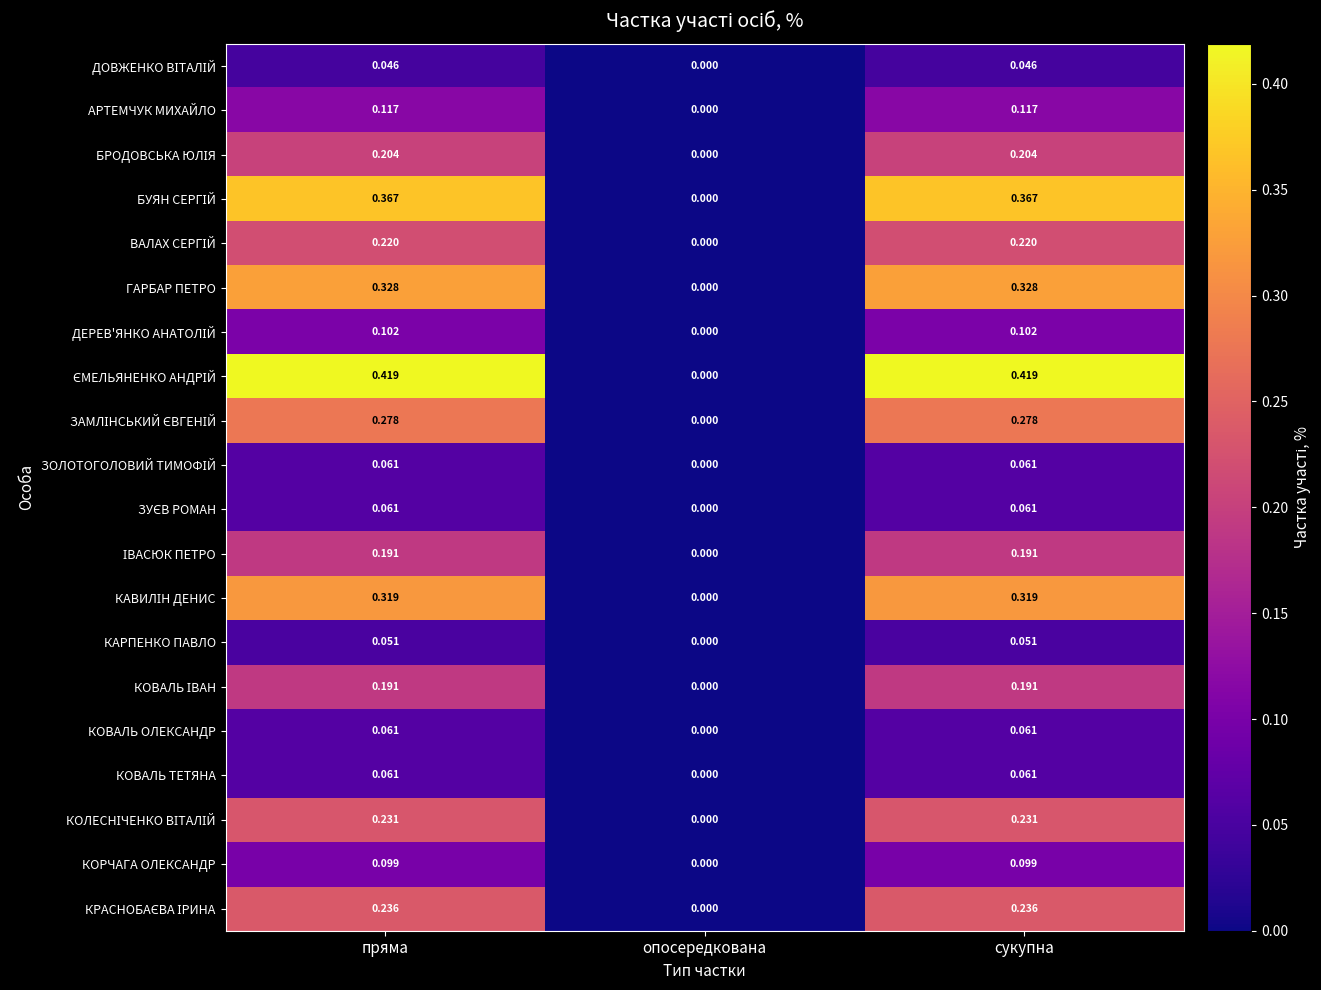

Which category has the lowest value across all series?

опосередкована